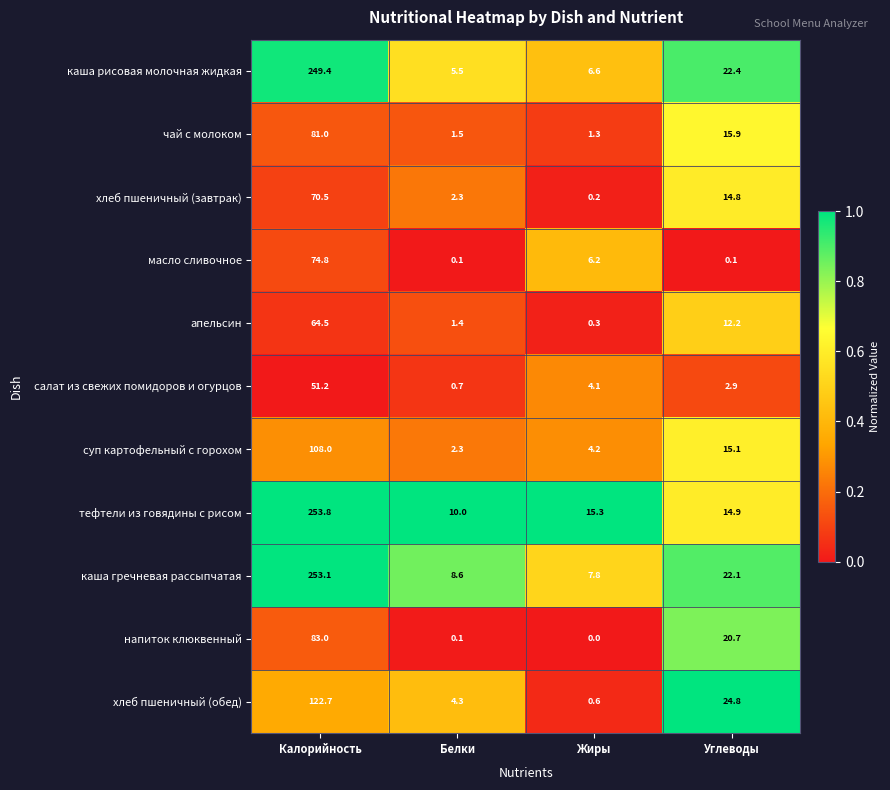

True or false: апельсин has a value of 64.5 at Калорийность.

True